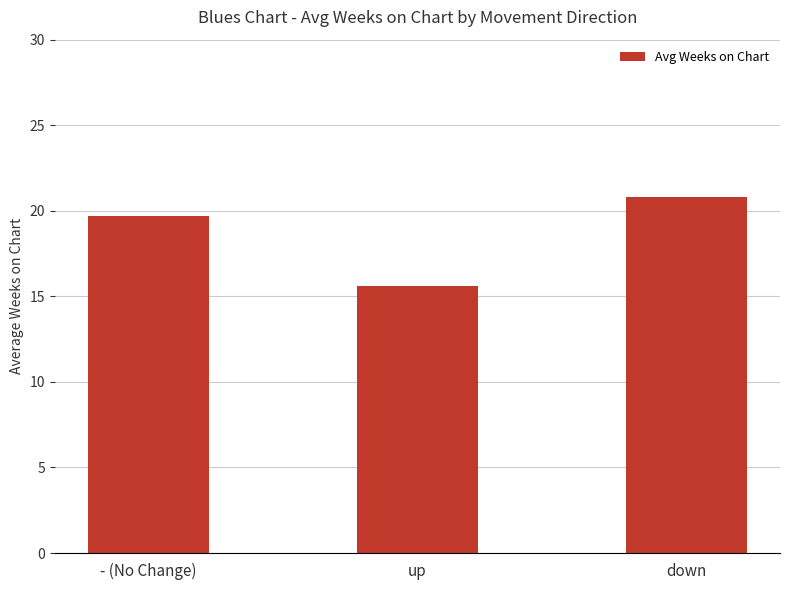

List the labels in order of value, largest first.

down, - (No Change), up